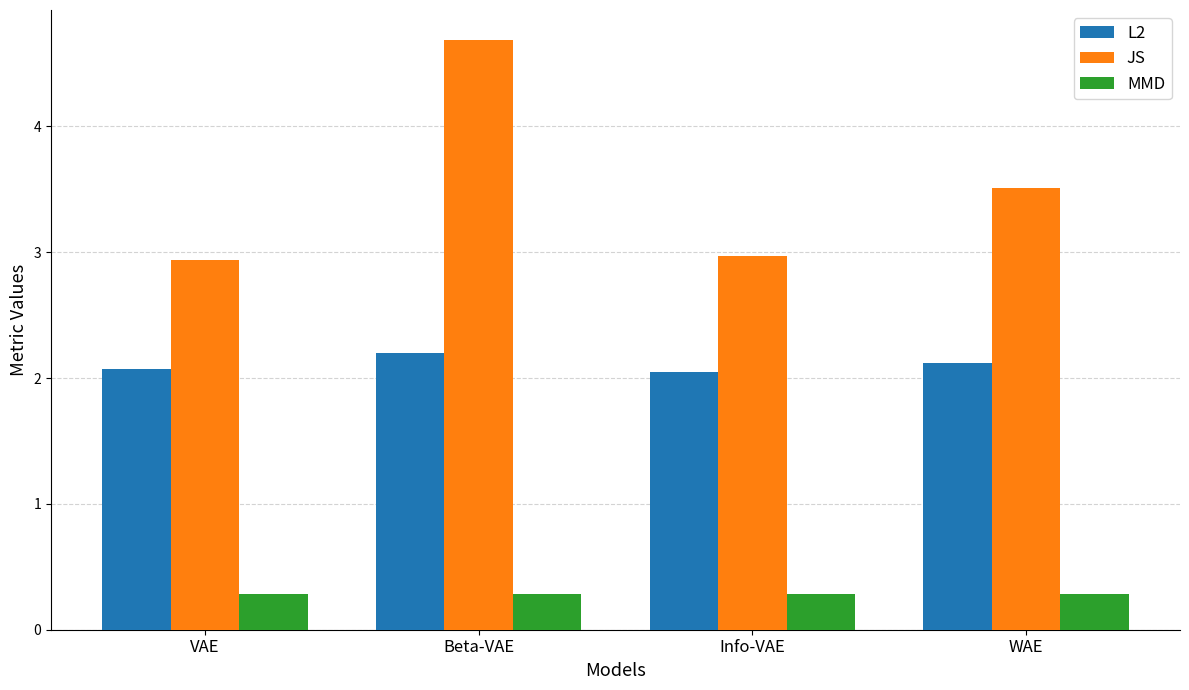

Count the JS values in the range 2 to 4.

3